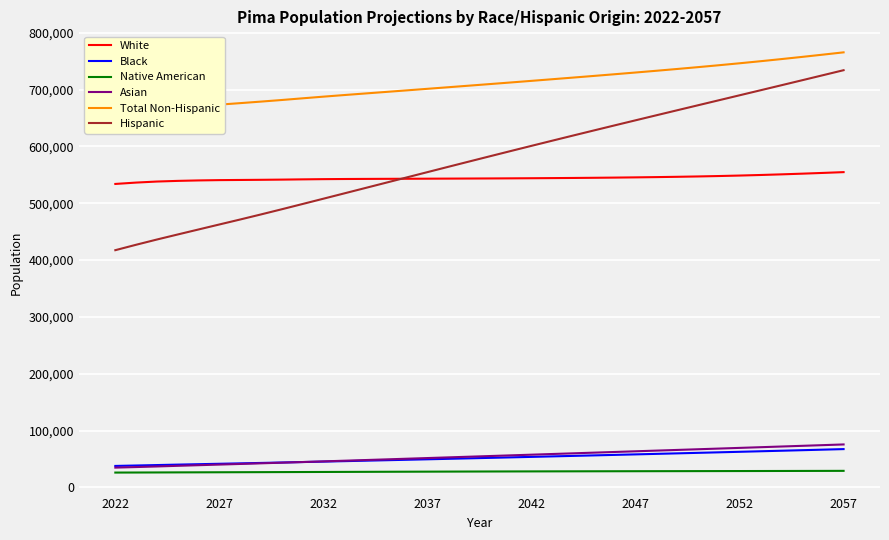

What is the difference between the second highest and second lowest values in the Total Non-Hispanic series?

102012.6